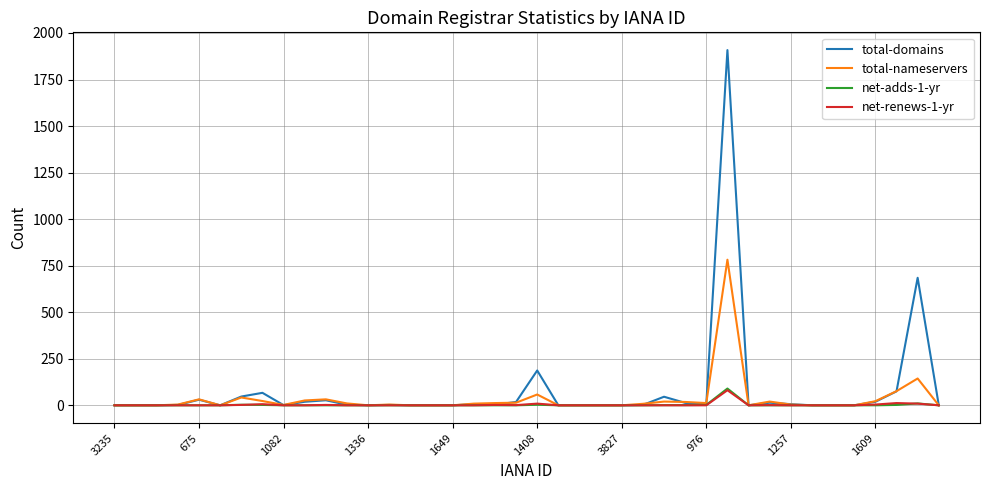

Which series has the widest spread of values?

total-domains